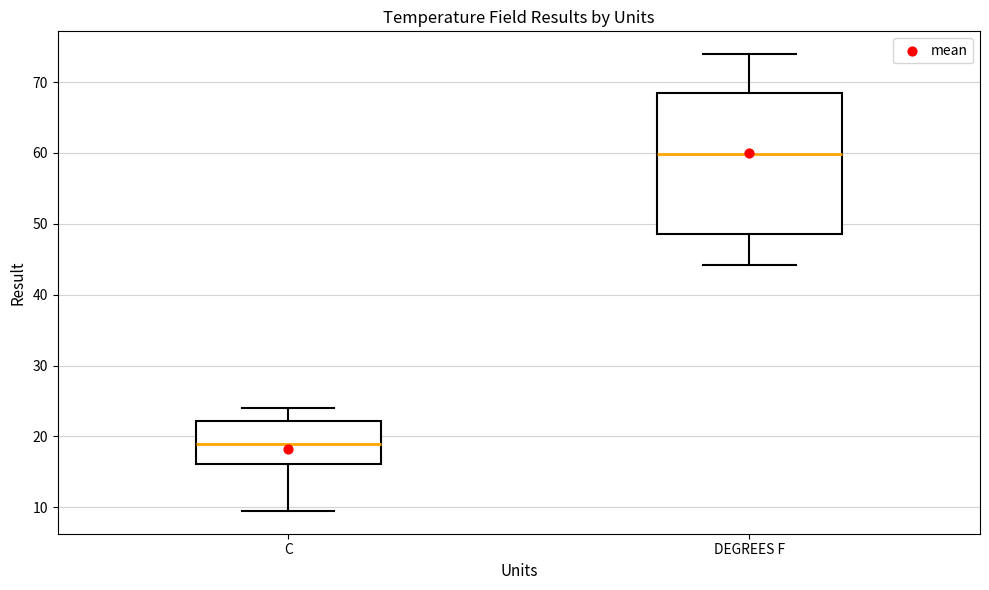

Where does the lower whisker of the box for C end on the y-axis? The values are not printed on the chart, so give them approximately, as read against the axis.

10